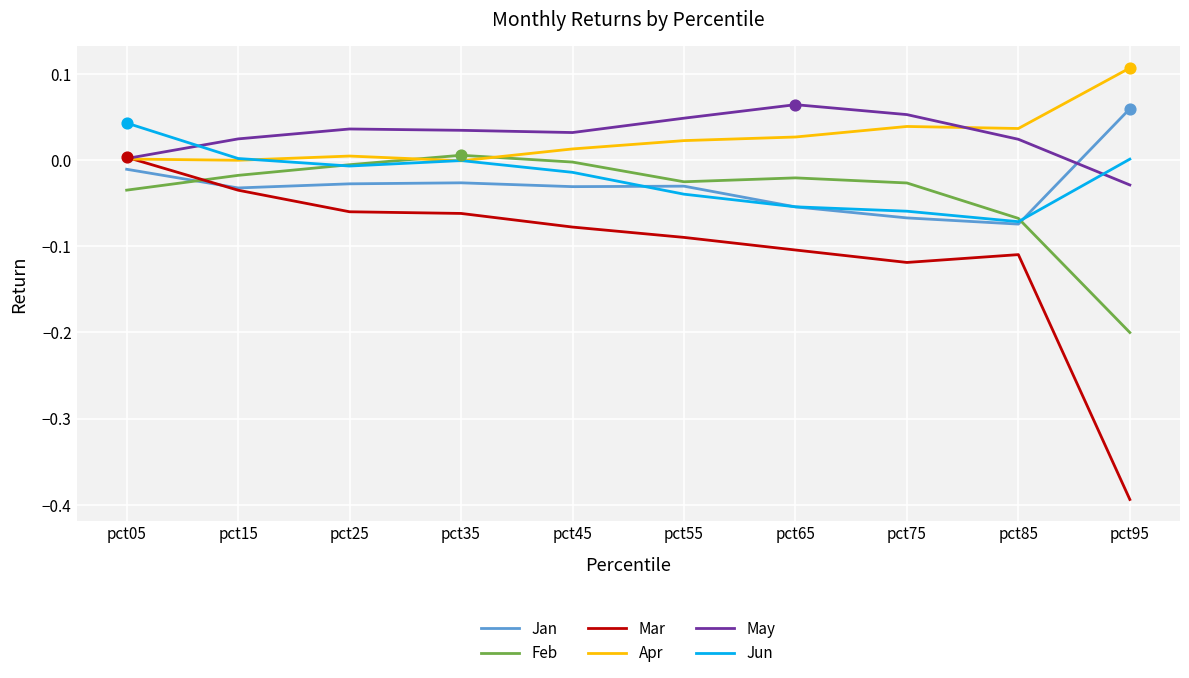

Is the value of Feb at pct05 greater than the value of Jan at pct05?

No